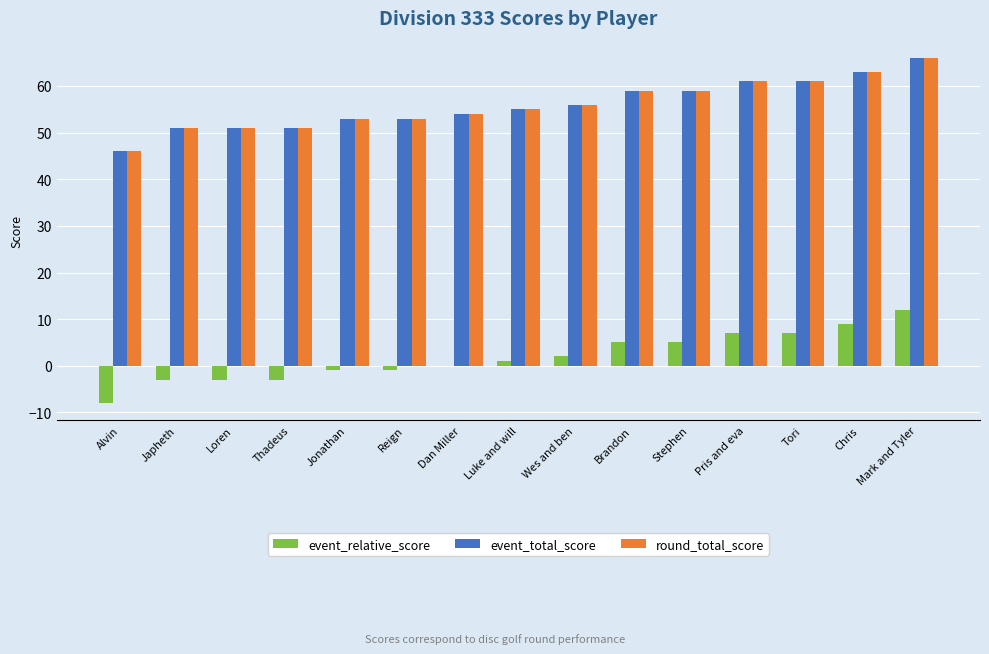

Is it true that event_relative_score equals 5 at Brandon?

True